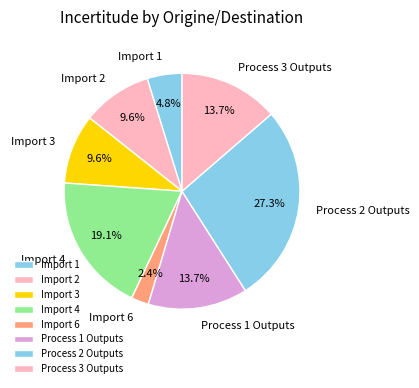

Is there a majority slice in this chart?

No